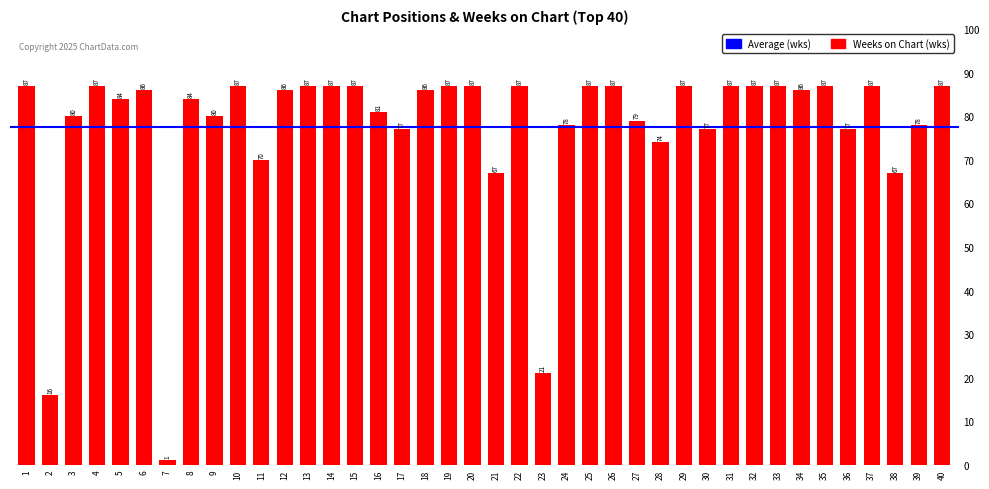

Reading left to right, what are all the values shown in this chart?

87	16	80	87	84	86	1	84	80	87	70	86	87	87	87	81	77	86	87	87	67	87	21	78	87	87	79	74	87	77	87	87	87	86	87	77	87	67	78	87